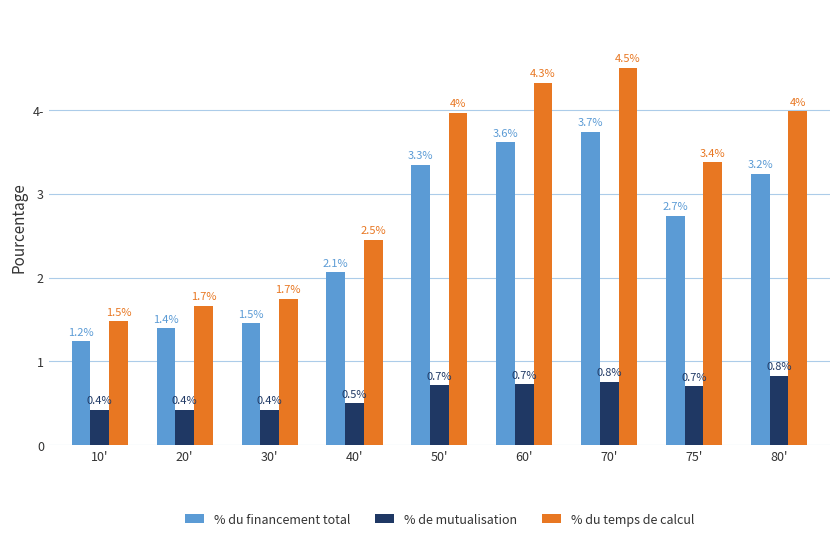

What is the label of the 1st bar from the right?

80'